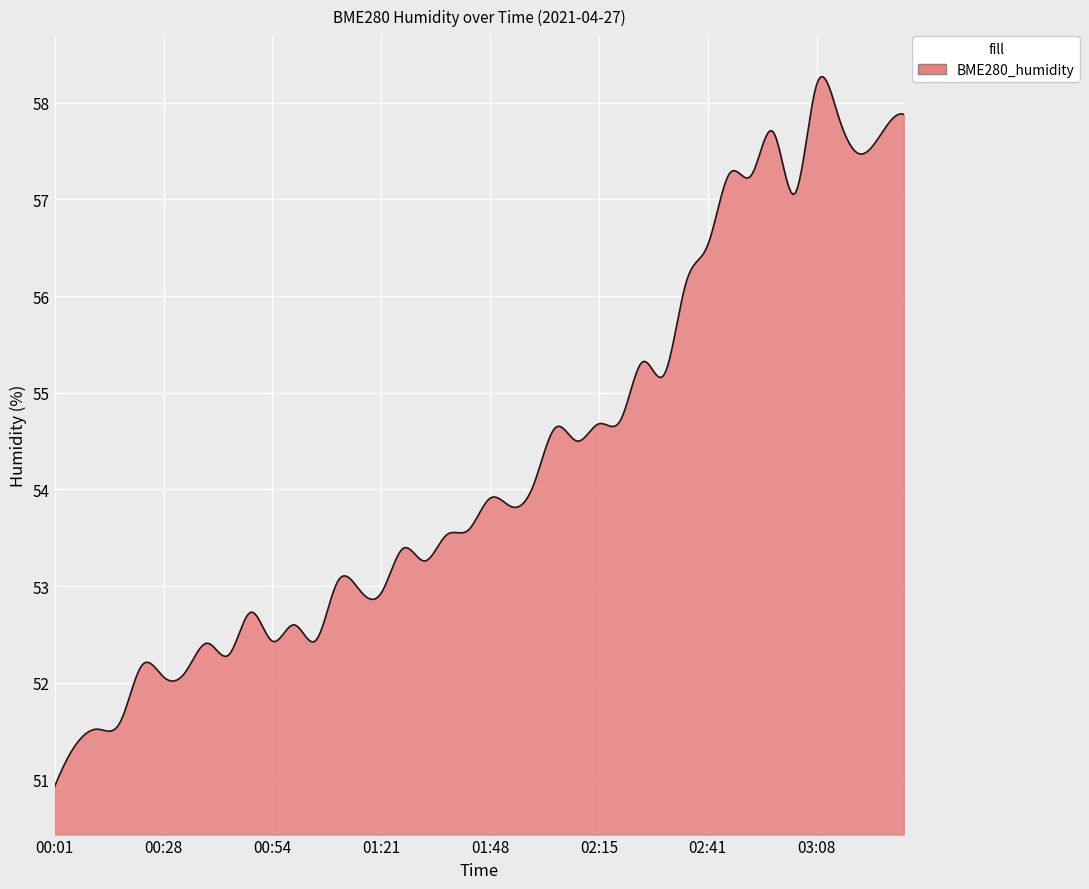

What is the difference between the maximum and minimum values?

7.3